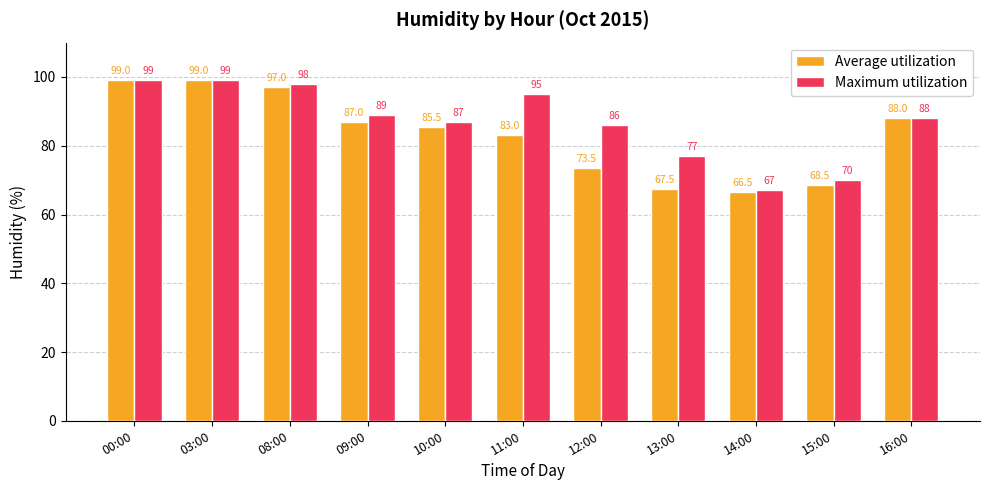

Which series changed the most between 00:00 and 09:00?

Average utilization